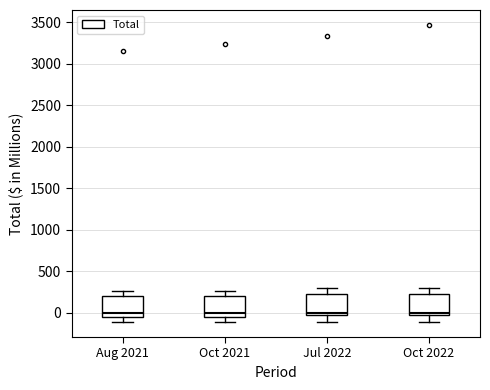

Reading left to right, read every box against the y-axis: the position of its median line, the range the box covers, and the ends of its whiskers. The values are not printed on the chart, so give them approximately, as read against the axis.

Aug 2021: median 0, box -50 to 200, whiskers -100 to 250
Oct 2021: median 0, box -50 to 200, whiskers -100 to 250
Jul 2022: median 0, box -50 to 200, whiskers -100 to 300
Oct 2022: median 0, box -50 to 200, whiskers -100 to 300